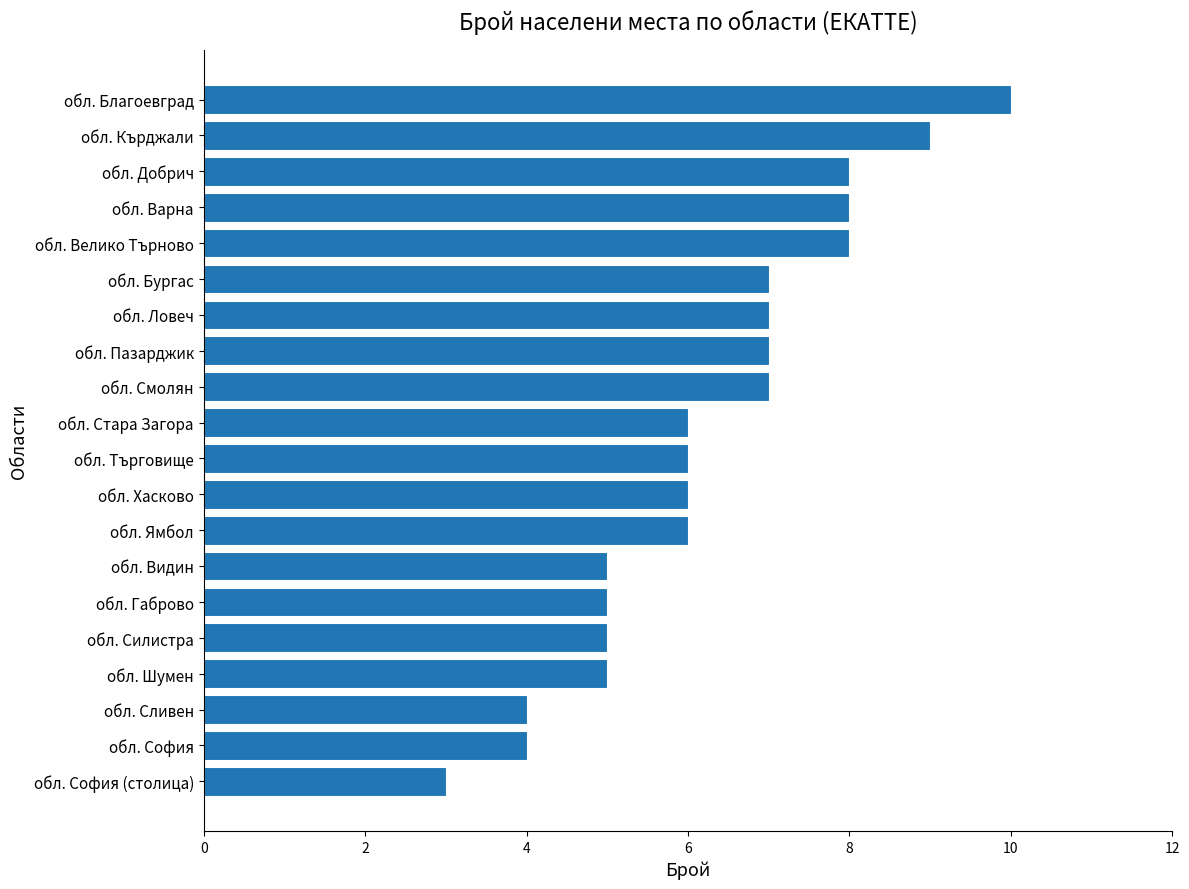

Are the bars horizontal?

Yes